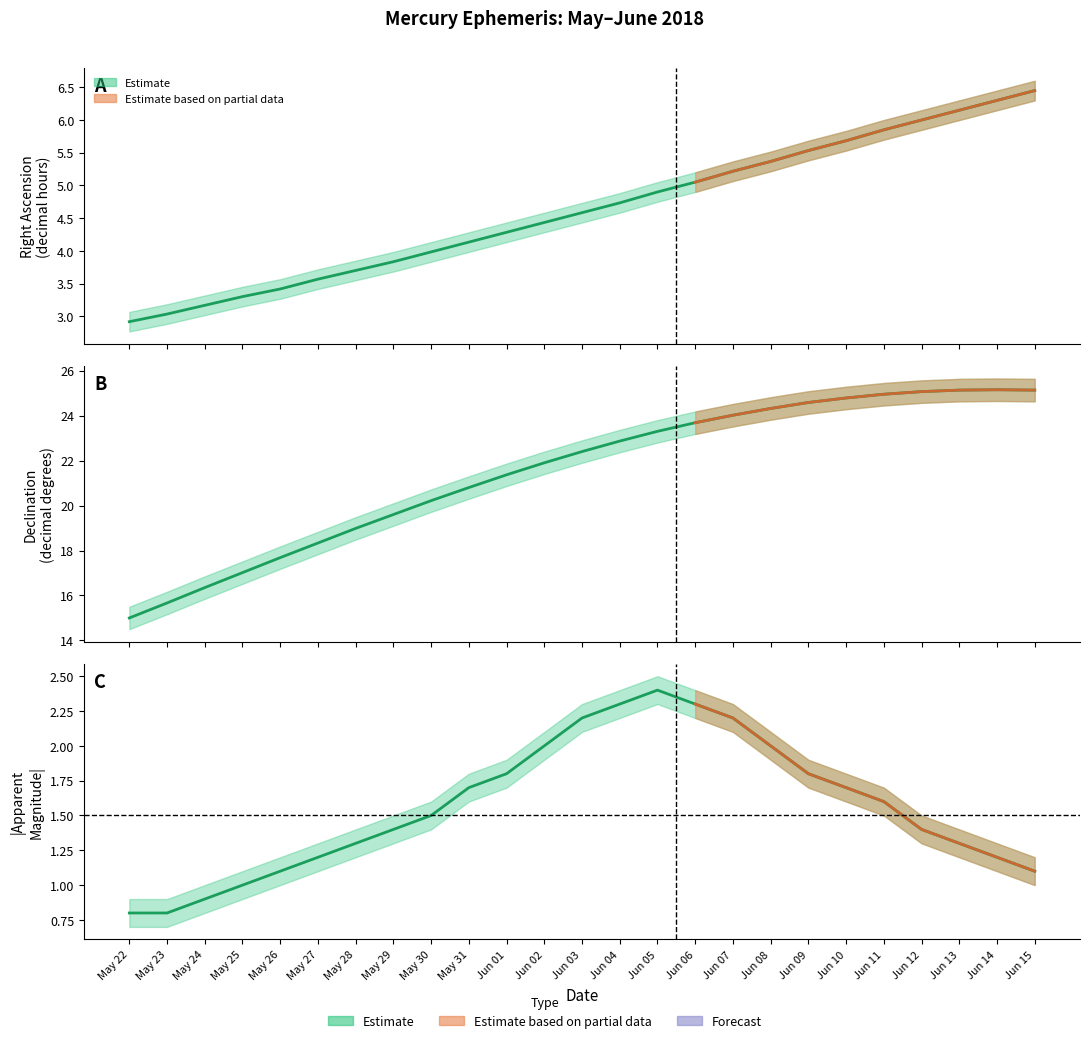

How many data points in Declination (deg) are above 22?

13